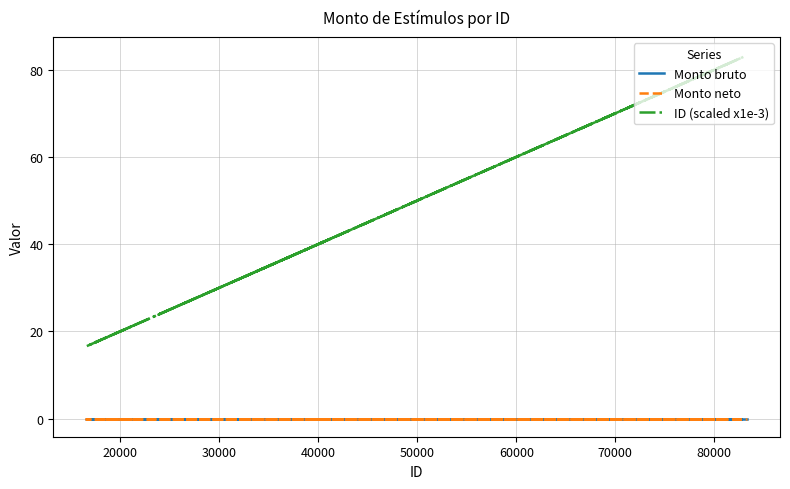

Does the chart display data point markers on the line(s)?

No